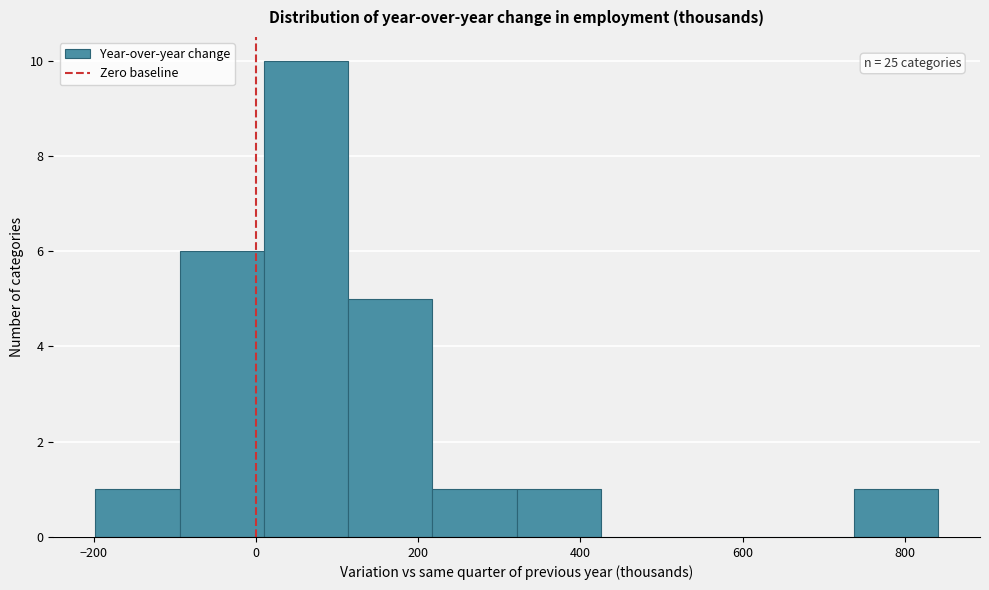

Which range on the x-axis has the tallest bar?

0 to 120